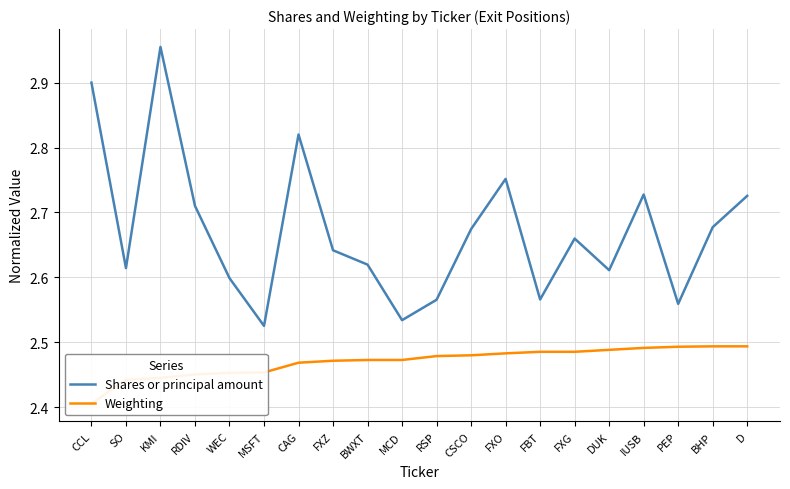

Rank the series by their average value, from highest to lowest.

Shares or principal amount, Weighting